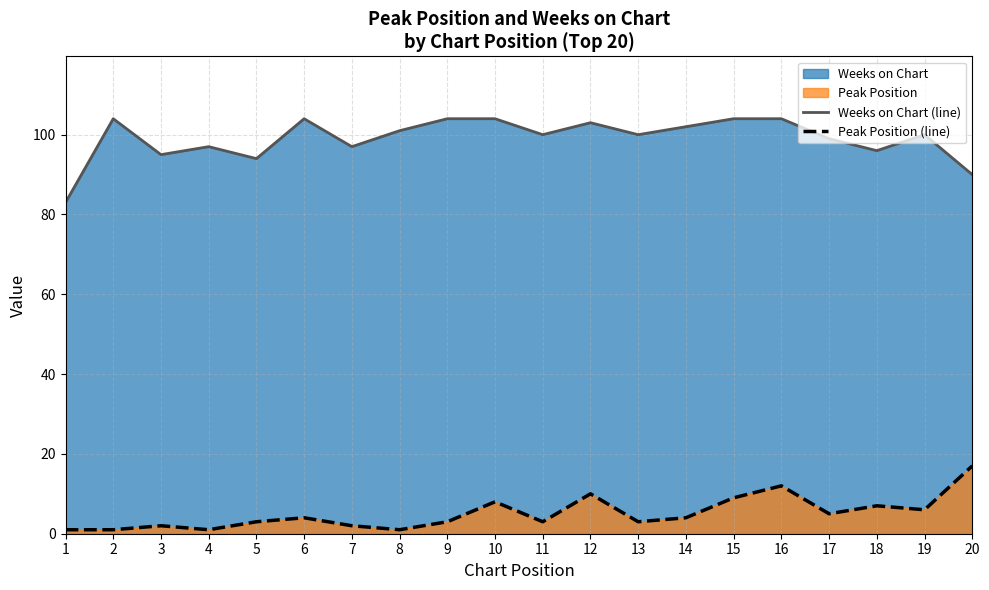

At 10, list the series in order from smallest to largest.

Peak Position (line), Weeks on Chart (line)